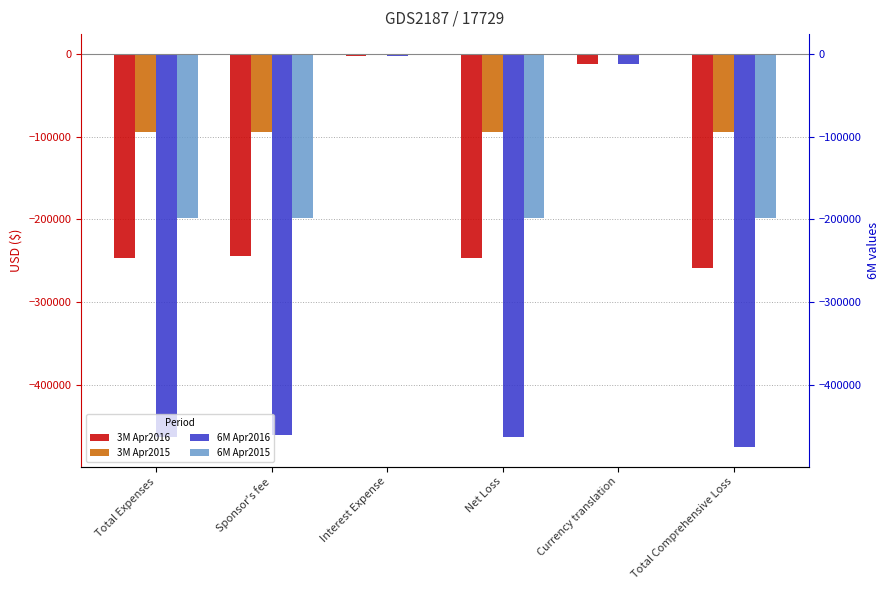

What is the greatest value displayed?

67